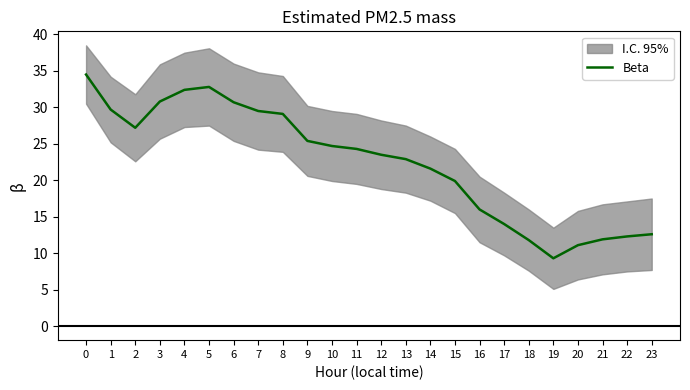

Rank the categories by value from highest to lowest.

0, 5, 4, 3, 6, 1, 7, 8, 2, 9, 10, 11, 12, 13, 14, 15, 16, 17, 23, 22, 21, 18, 20, 19